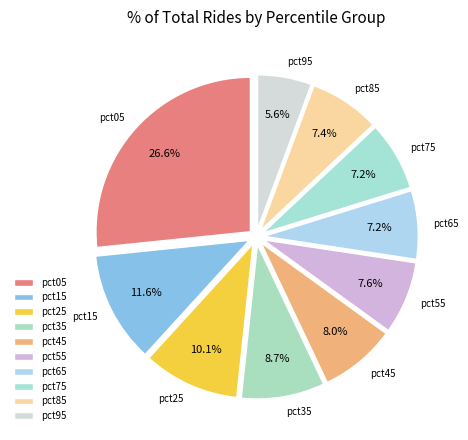

Between pct15 and pct45, which is larger?

pct15